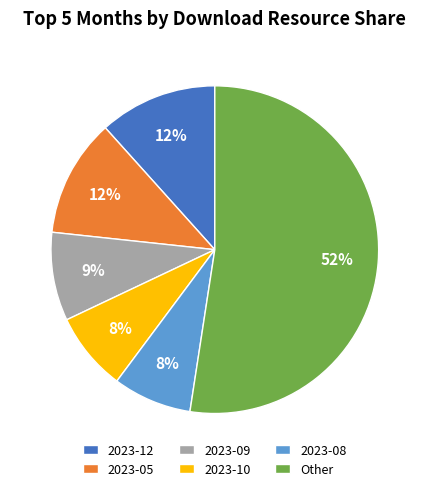

Which category has the biggest portion of the pie?

Other